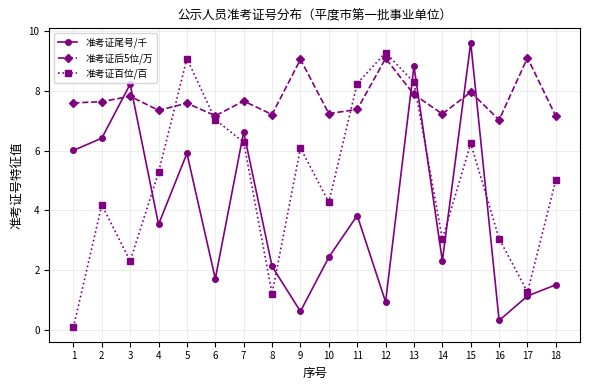

Rank the series by their average value, from highest to lowest.

准考证后5位/万, 准考证百位/百, 准考证尾号/千